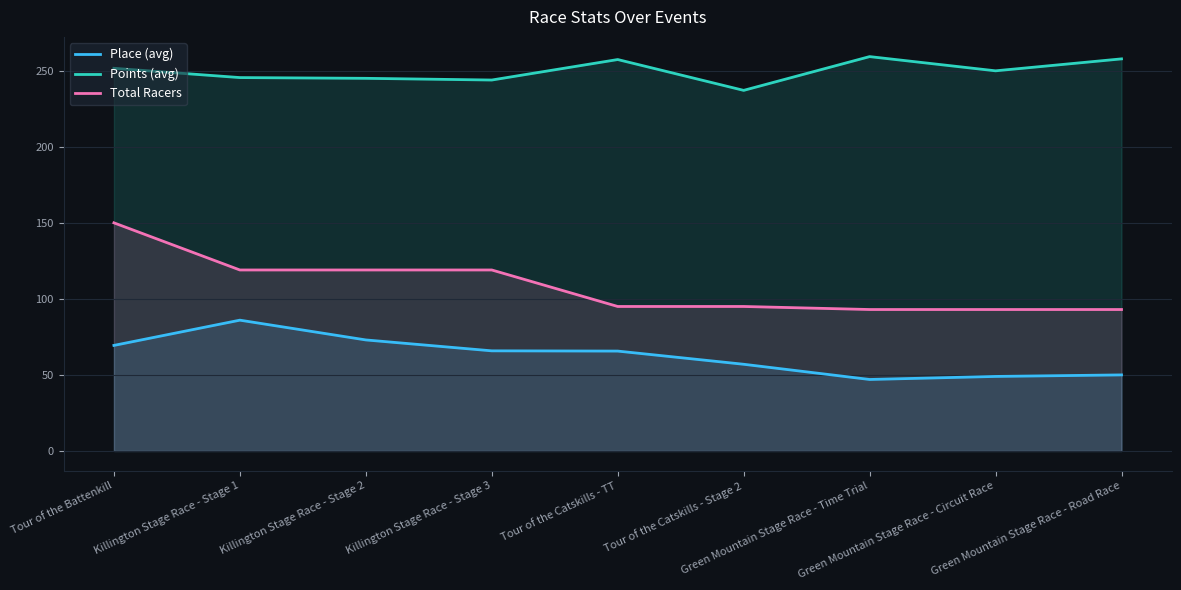

What position from the left is Killington Stage Race - Stage 1?

2